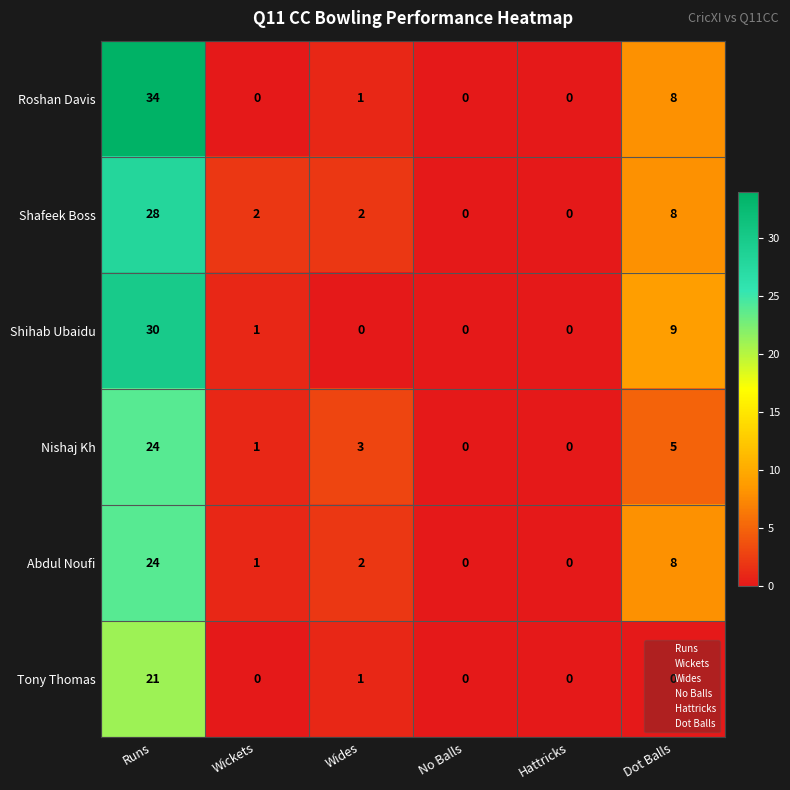

Which series has the largest range (max minus min)?

Roshan Davis